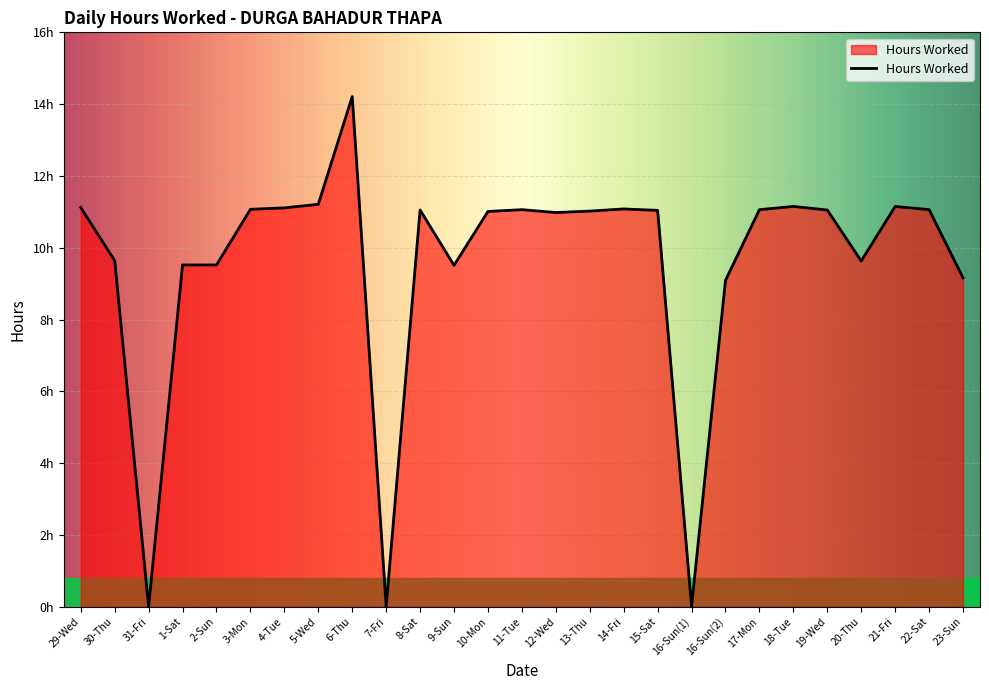

Does the chart display data point markers on the line(s)?

No